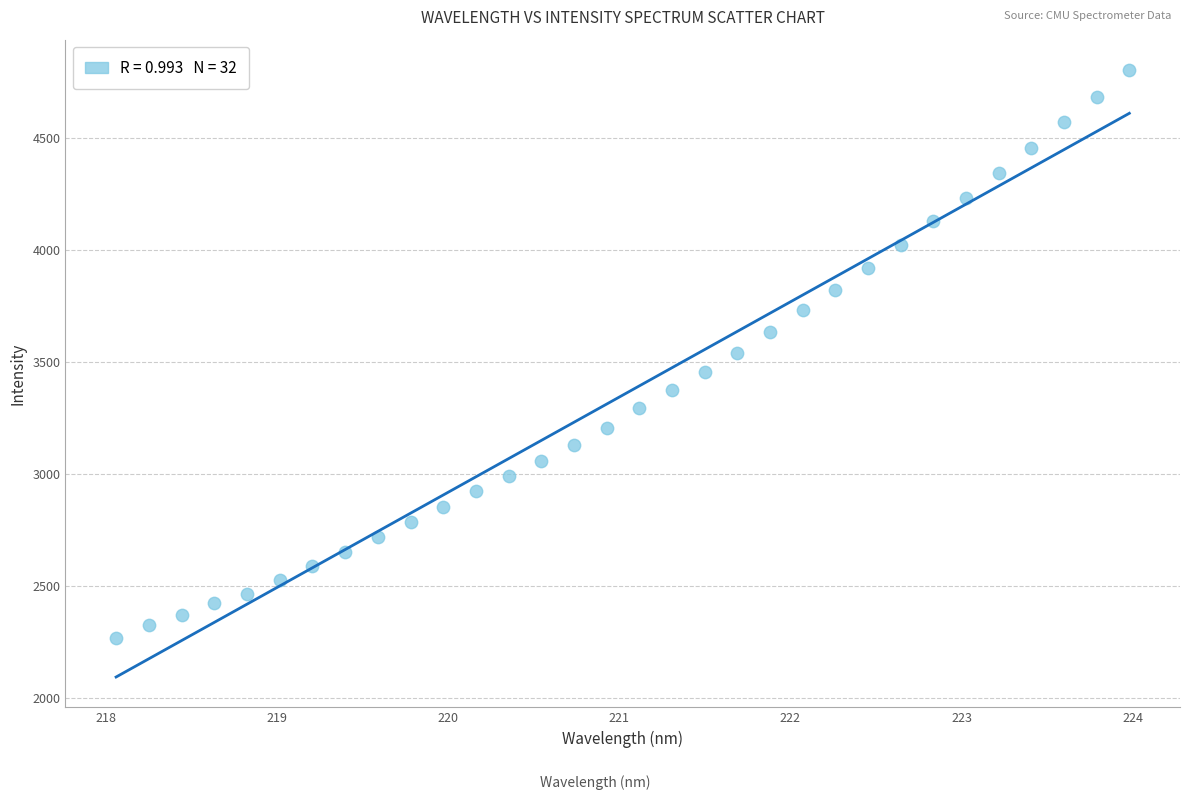

What is the range of Y values (max minus min)?

2536.1